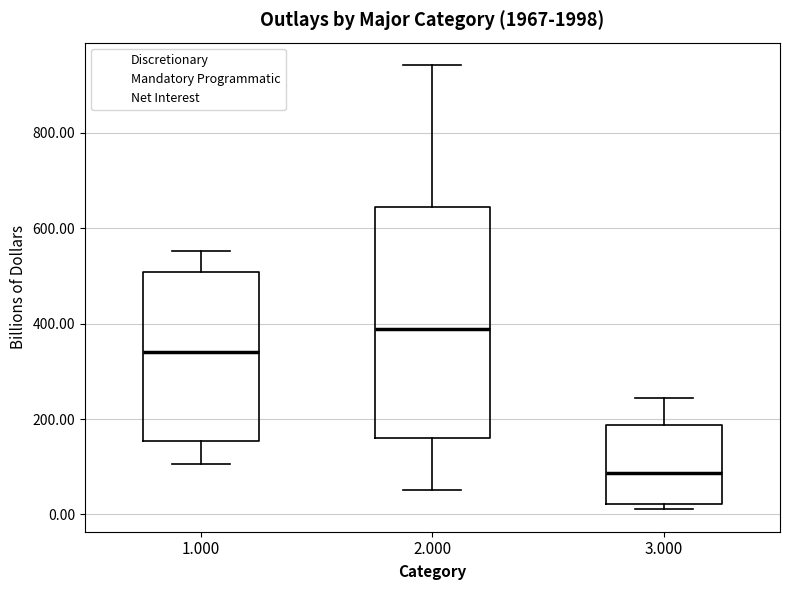

Reading left to right, transcribe this box plot: for each box, give where its median line is, the range the box spans, and where its two whiskers end, as read against the y-axis. The values are not printed on the chart, so give them approximately, as read against the axis.

1.000: median 340, box 160 to 500, whiskers 100 to 560
2.000: median 380, box 160 to 640, whiskers 60 to 940
3.000: median 80, box 20 to 180, whiskers 20 (just below the box's lower edge) to 240